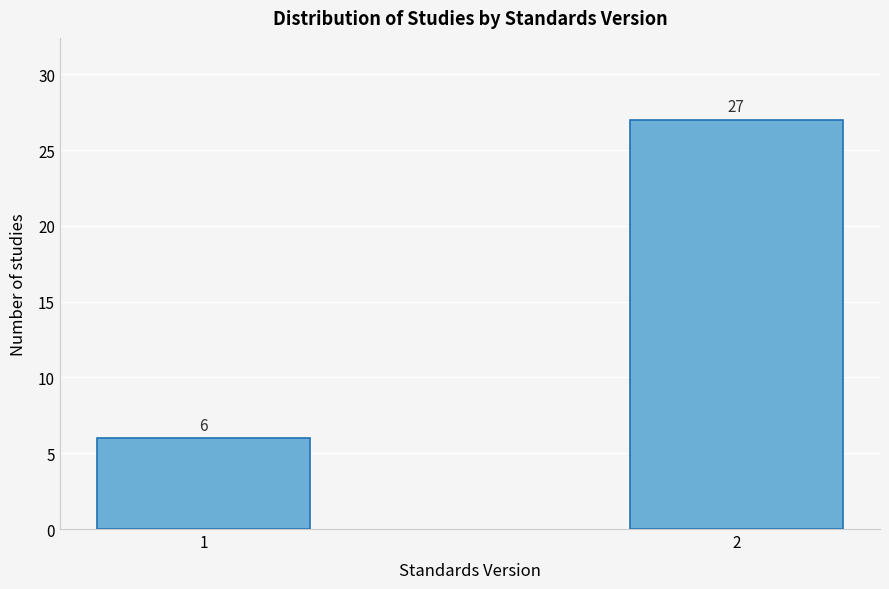

Reading left to right, transcribe all the data shown in this chart.

6	27